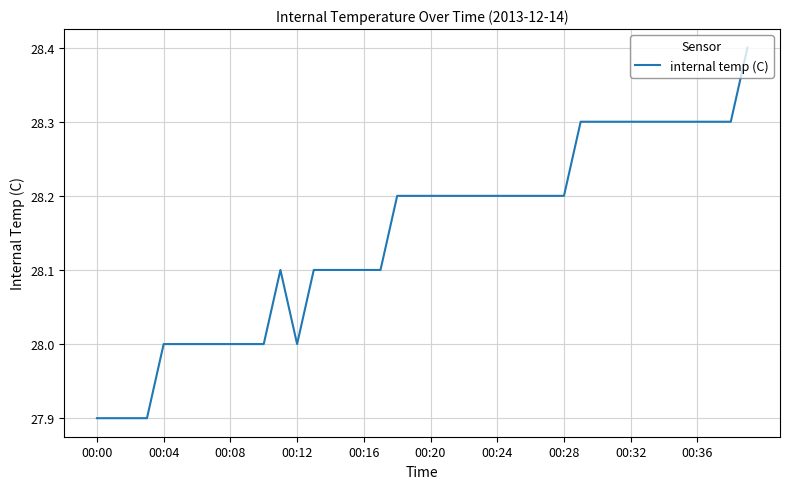

Count the values in the range 28 to 29.

36